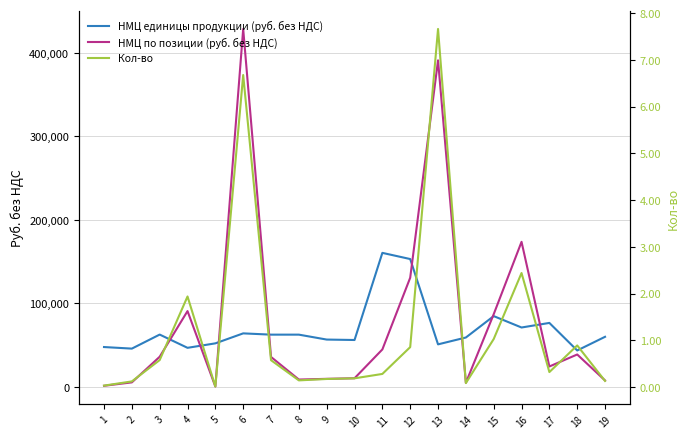

Which series has the widest spread of values?

НМЦ по позиции (руб. без НДС)